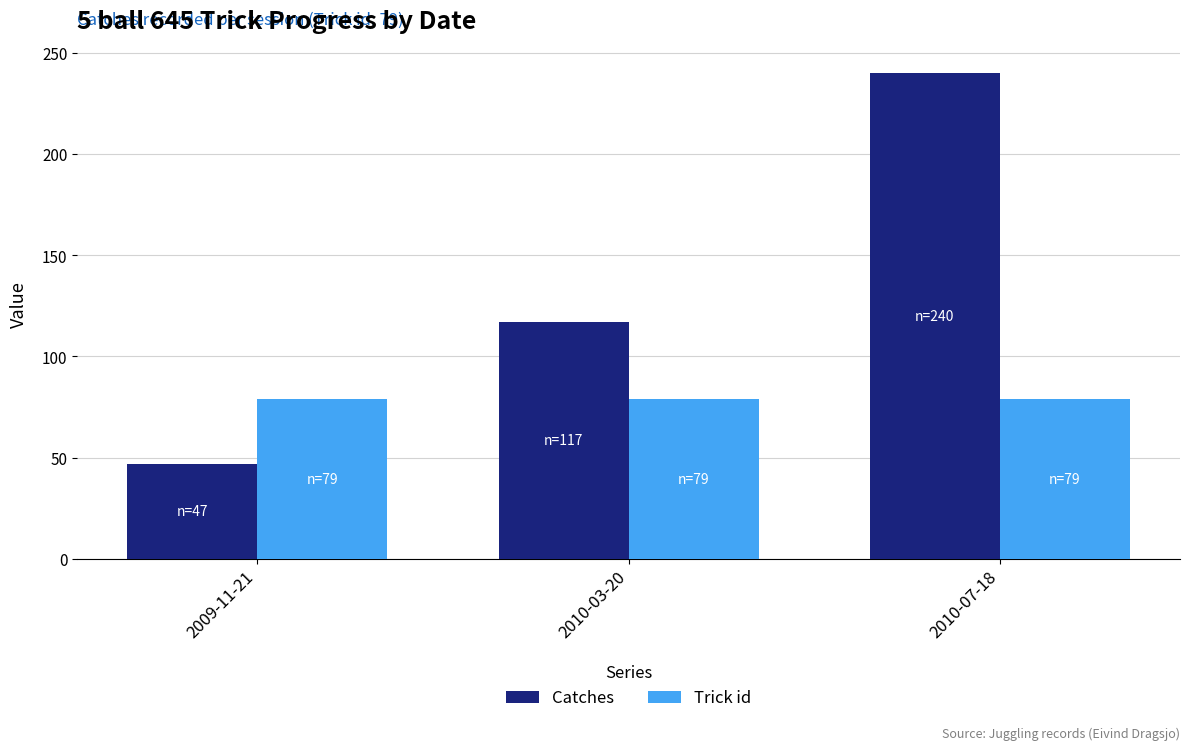

Is it true that Catches equals 47 at 2009-11-21?

True